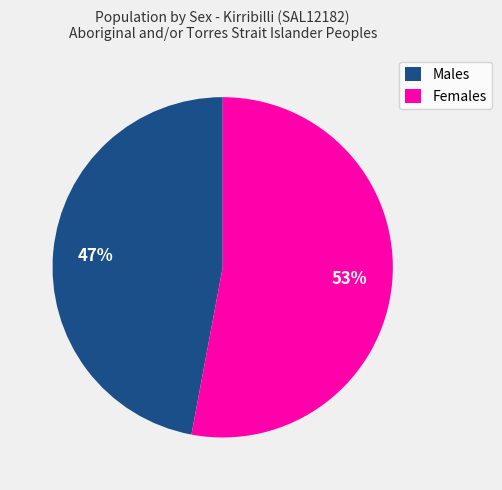

Which slice is the largest?

Females